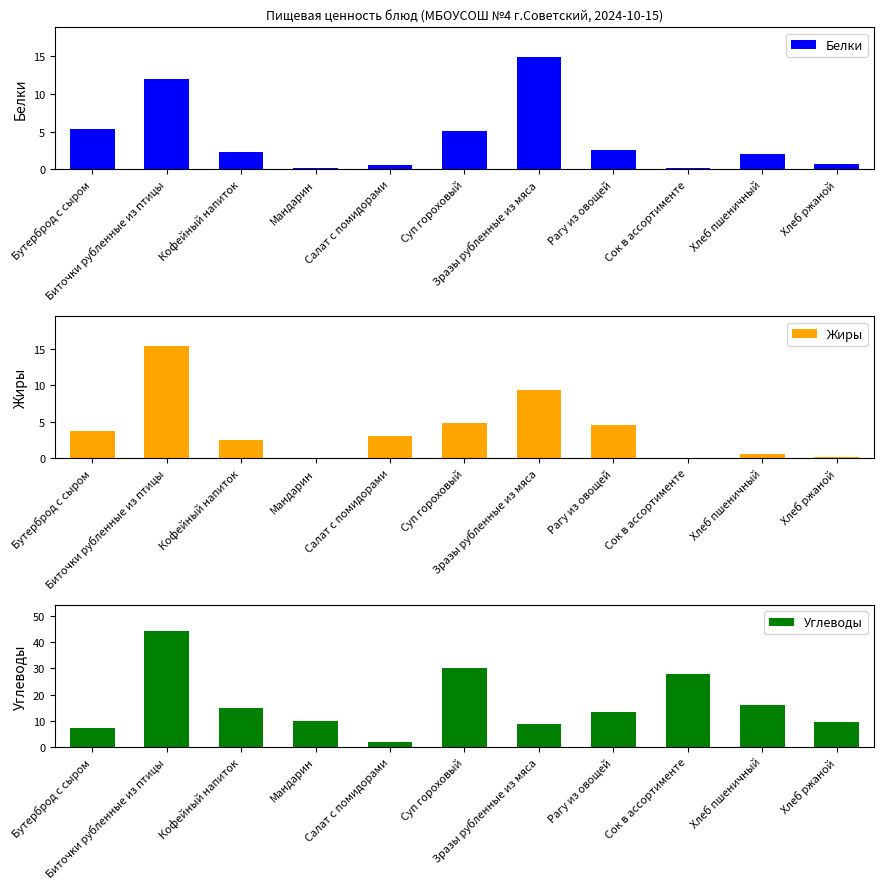

What is the difference between the maximum and minimum values in the Жиры series?

15.4